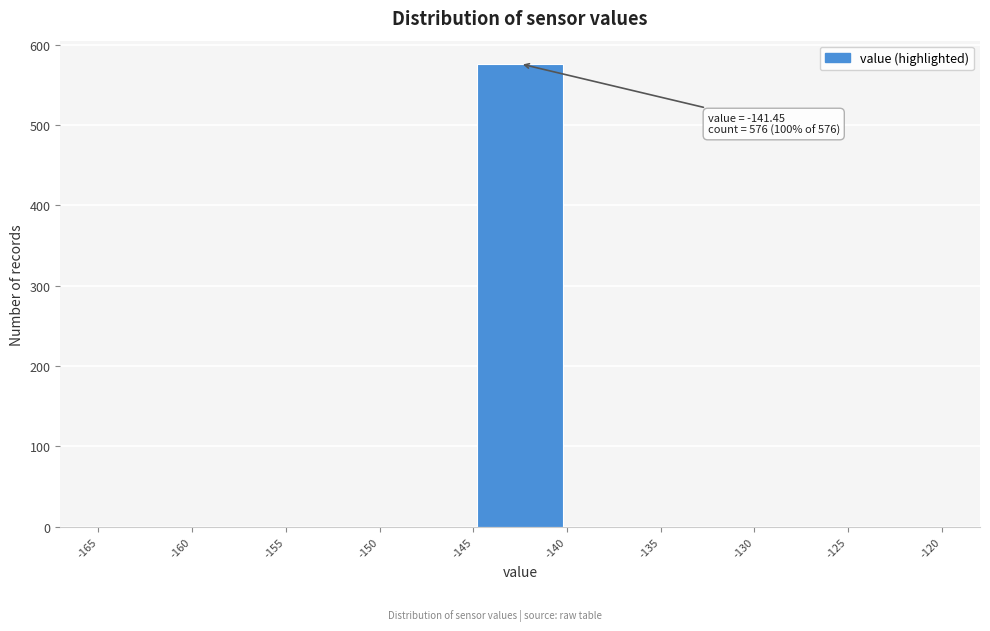

Over which range of the x-axis is the bar tallest?

-145 to -140